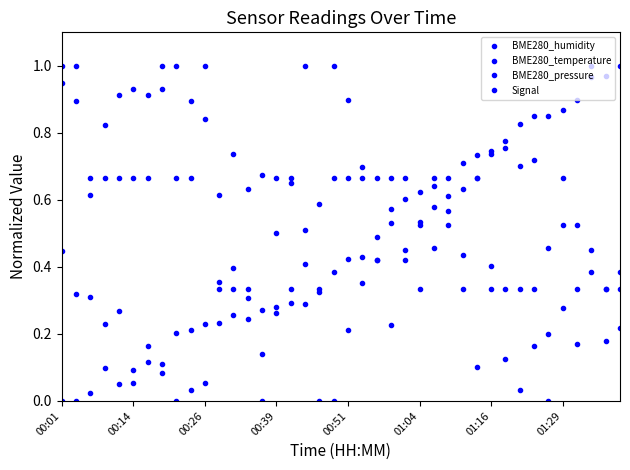

Rank the series by their maximum value, from lowest to highest.

BME280_humidity, BME280_temperature, BME280_pressure, Signal